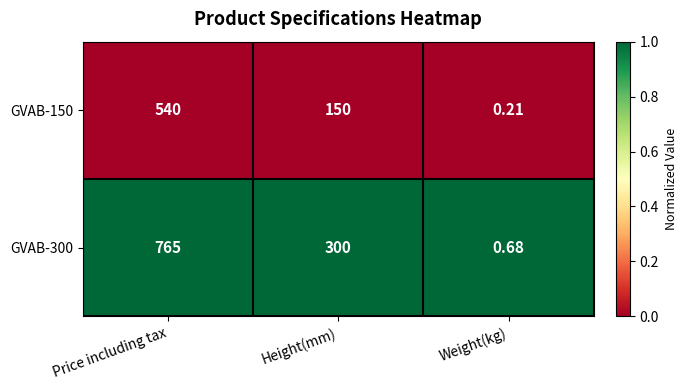

Rank the categories by GVAB-300 value from highest to lowest.

Price including tax, Height(mm), Weight(kg)